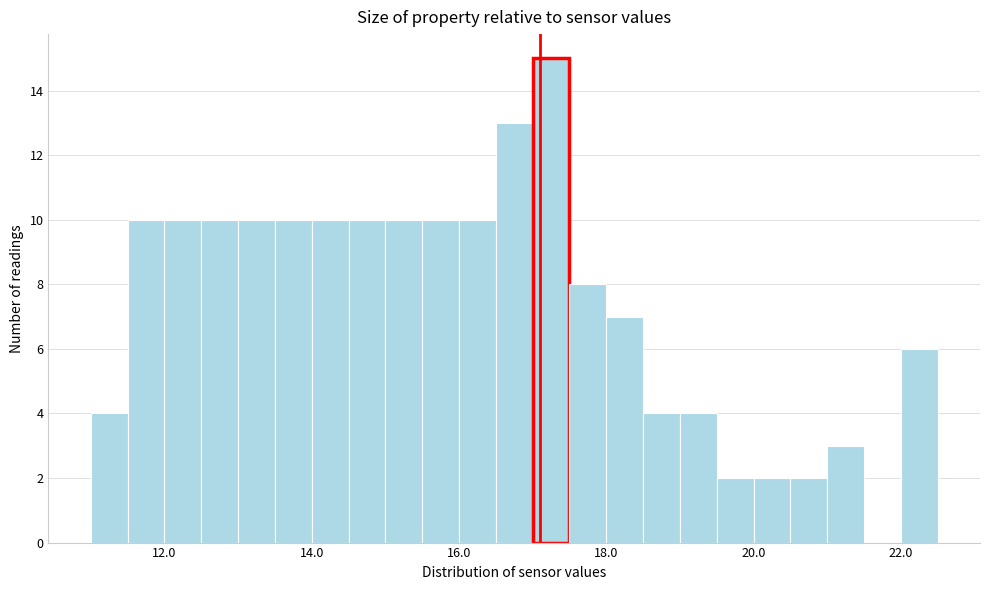

Around what value on the x-axis is the tallest bar? Give the approximate position of its centre, as read against the axis.

17.2